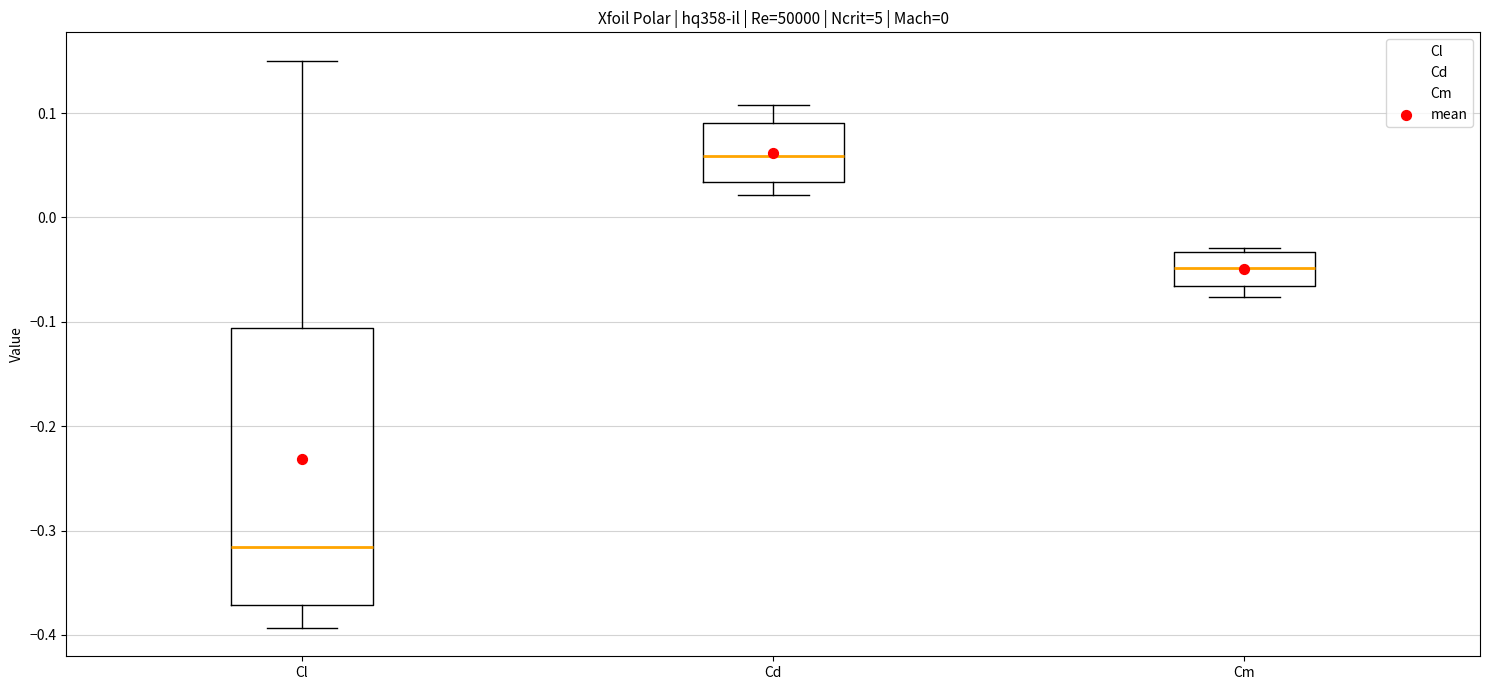

Where is the lower edge of the box for Cl on the y-axis? The values are not printed on the chart, so give them approximately, as read against the axis.

-0.37